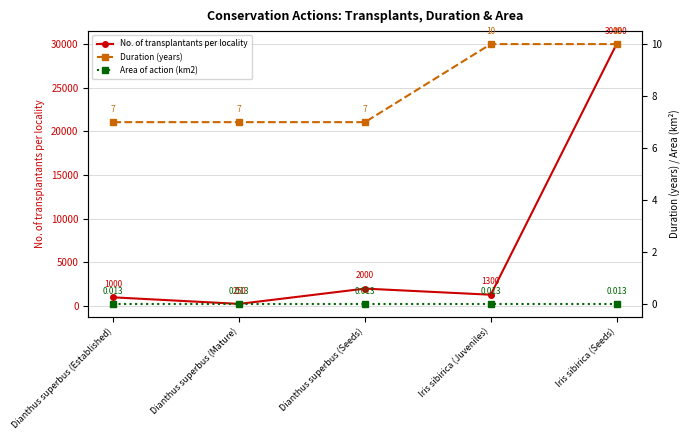

At Dianthus superbus (Seeds), list the series in order from smallest to largest.

Area of action (km2), Duration (years), No. of transplantants per locality